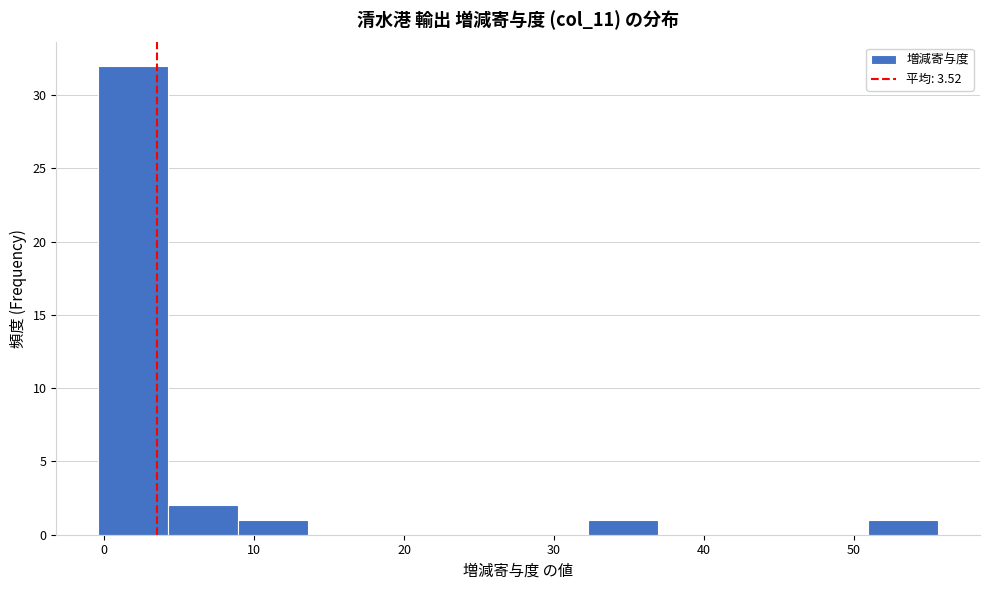

Reading left to right, transcribe this chart: for each bar, give the range it covers on the x-axis and its height. Neither the bar edges nor the heights are printed on the chart, so give them approximately, as read against the axes.

0 to 4: 32
4 to 9: 2
9 to 14: 1
14 to 18: 0
18 to 23: 0
23 to 28: 0
28 to 32: 0
32 to 37: 1
37 to 42: 0
42 to 46: 0
46 to 51: 0
51 to 56: 1